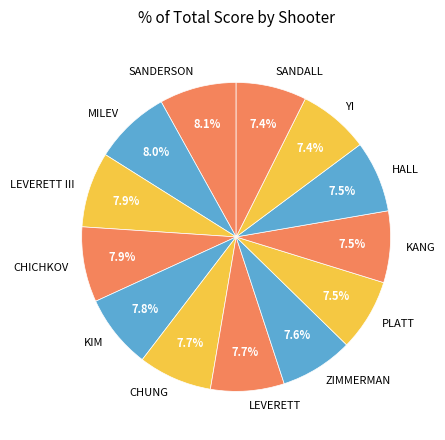

Combined, what portion of the pie is SANDERSON and PLATT?

15.6%